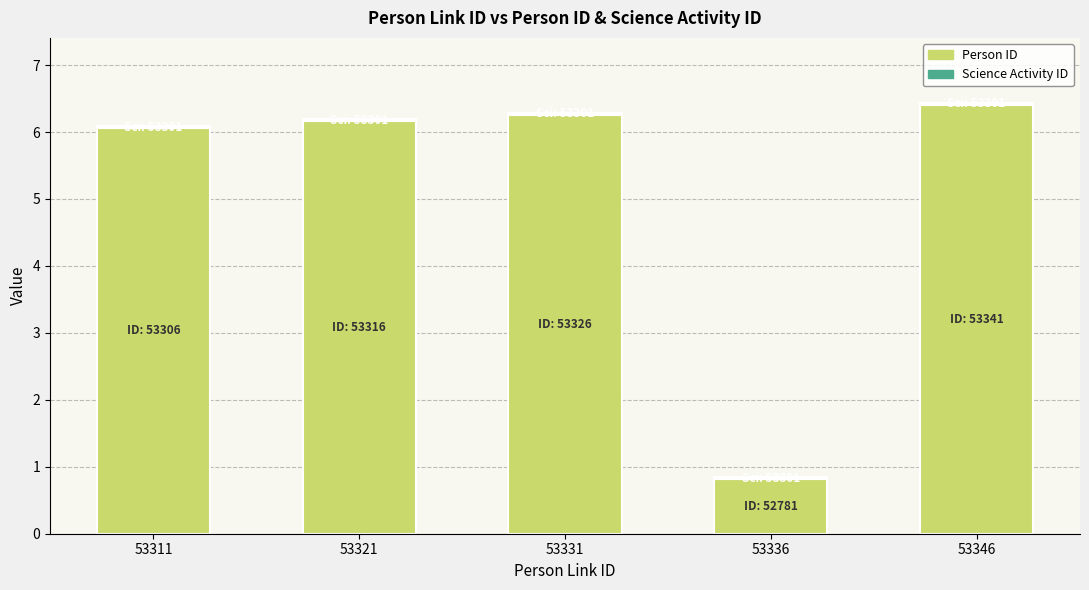

At which label is Person ID closest to 3?

53336